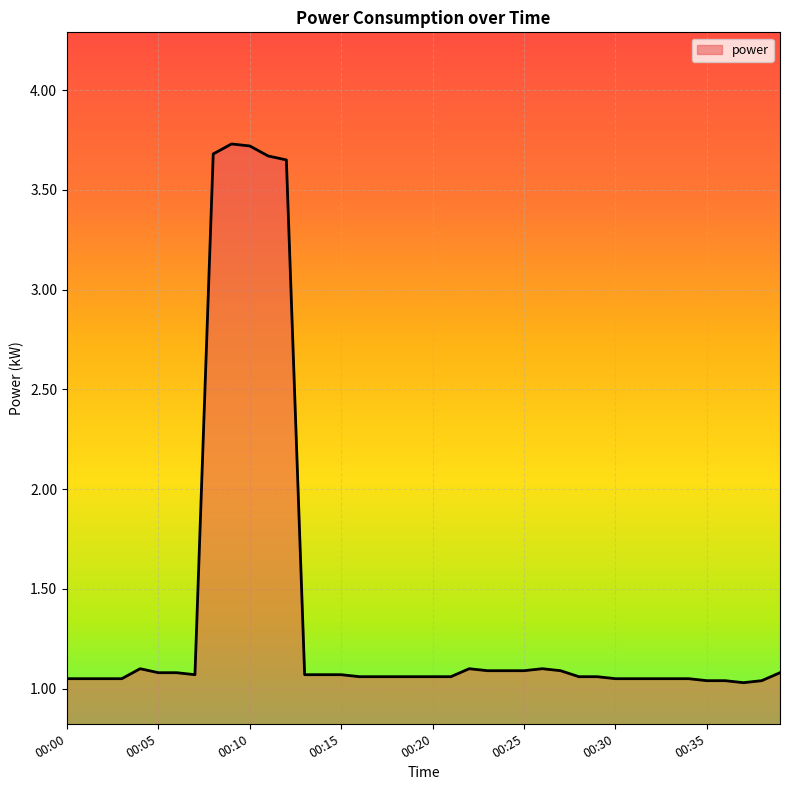

What is the maximum value shown in the chart?

3.7